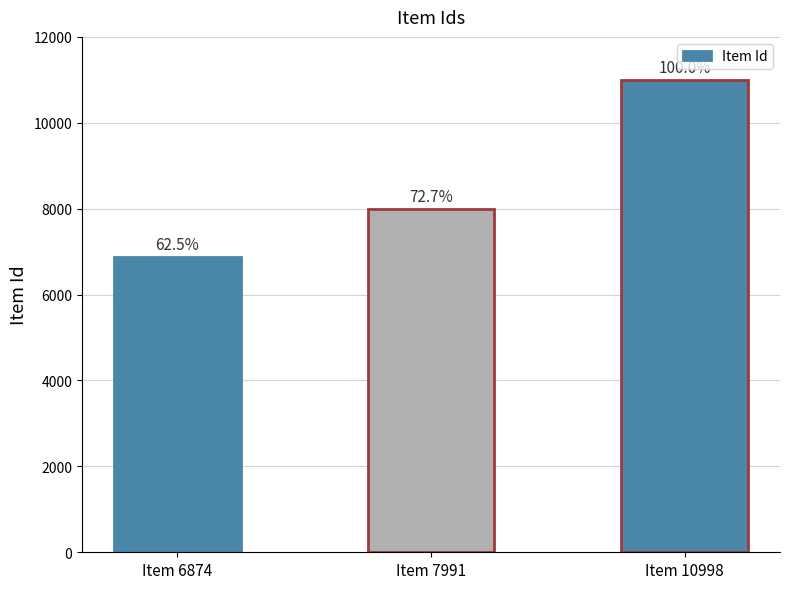

What is the sum of all values?

25863